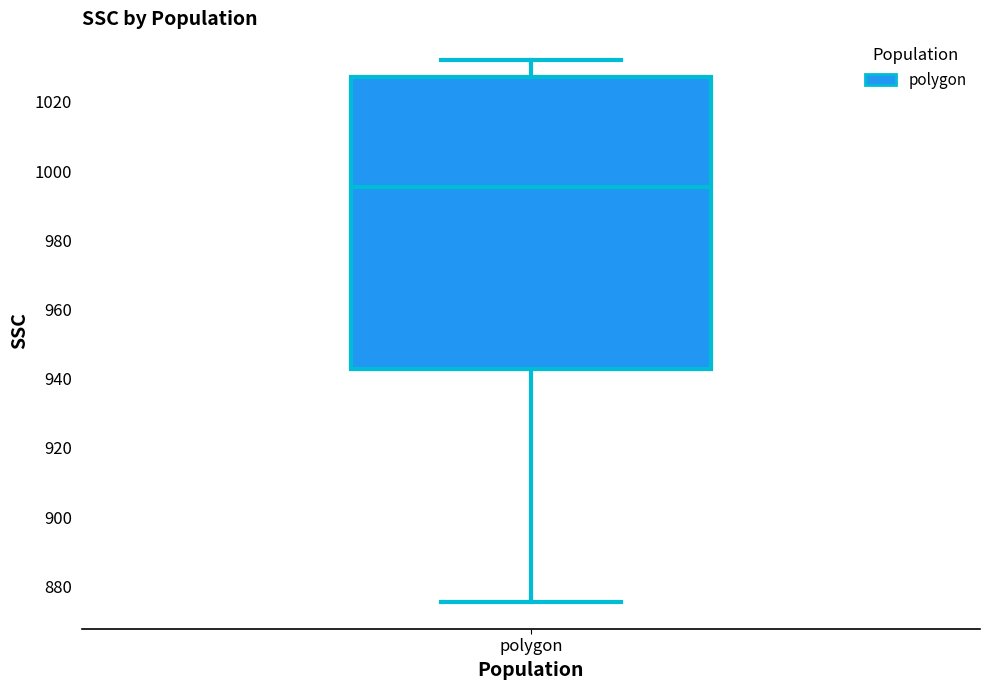

Read this box plot against the y-axis: the position of the median line, the range covered by the box, and the ends of both whiskers. The values are not printed on the chart, so give them approximately, as read against the axis.

median 996, box 942 to 1028, whiskers 876 to 1032